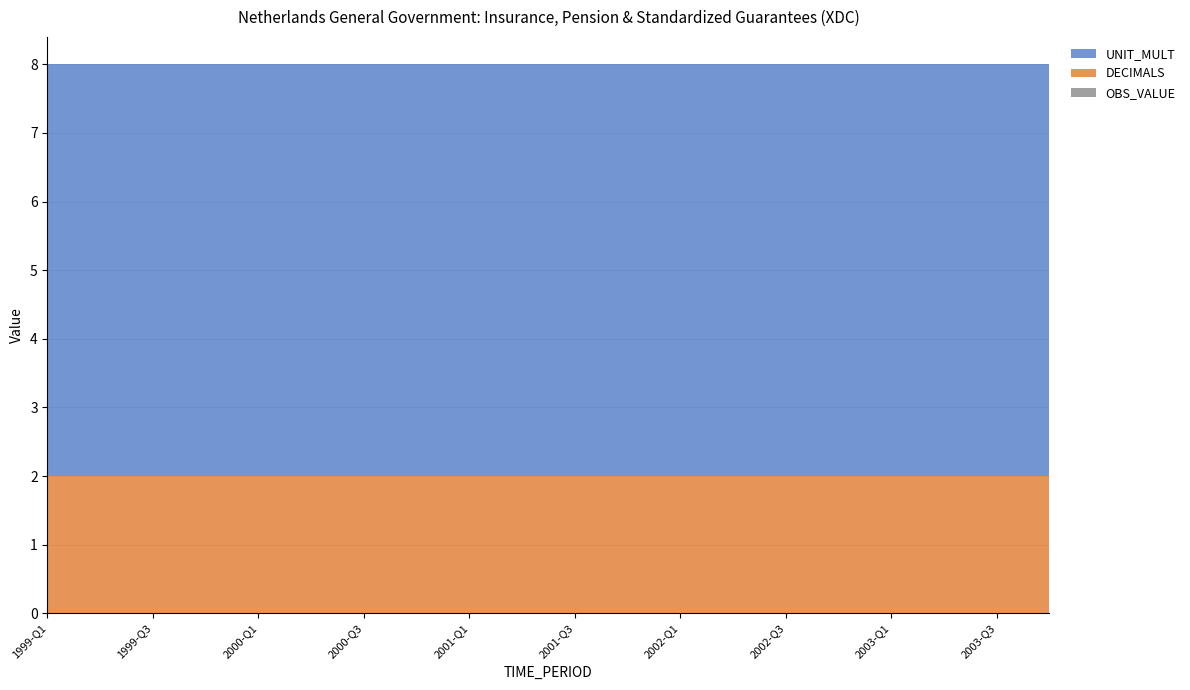

Reading left to right, list all the values displayed in this chart.

OBS_VALUE: 1999-Q1=0	1999-Q2=0	1999-Q3=0	1999-Q4=0	2000-Q1=0	2000-Q2=0	2000-Q3=0	2000-Q4=0	2001-Q1=0	2001-Q2=0	2001-Q3=0	2001-Q4=0	2002-Q1=0	2002-Q2=0	2002-Q3=0	2002-Q4=0	2003-Q1=0	2003-Q2=0	2003-Q3=0	2003-Q4=0
DECIMALS: 1999-Q1=2	1999-Q2=2	1999-Q3=2	1999-Q4=2	2000-Q1=2	2000-Q2=2	2000-Q3=2	2000-Q4=2	2001-Q1=2	2001-Q2=2	2001-Q3=2	2001-Q4=2	2002-Q1=2	2002-Q2=2	2002-Q3=2	2002-Q4=2	2003-Q1=2	2003-Q2=2	2003-Q3=2	2003-Q4=2
UNIT_MULT: 1999-Q1=6	1999-Q2=6	1999-Q3=6	1999-Q4=6	2000-Q1=6	2000-Q2=6	2000-Q3=6	2000-Q4=6	2001-Q1=6	2001-Q2=6	2001-Q3=6	2001-Q4=6	2002-Q1=6	2002-Q2=6	2002-Q3=6	2002-Q4=6	2003-Q1=6	2003-Q2=6	2003-Q3=6	2003-Q4=6